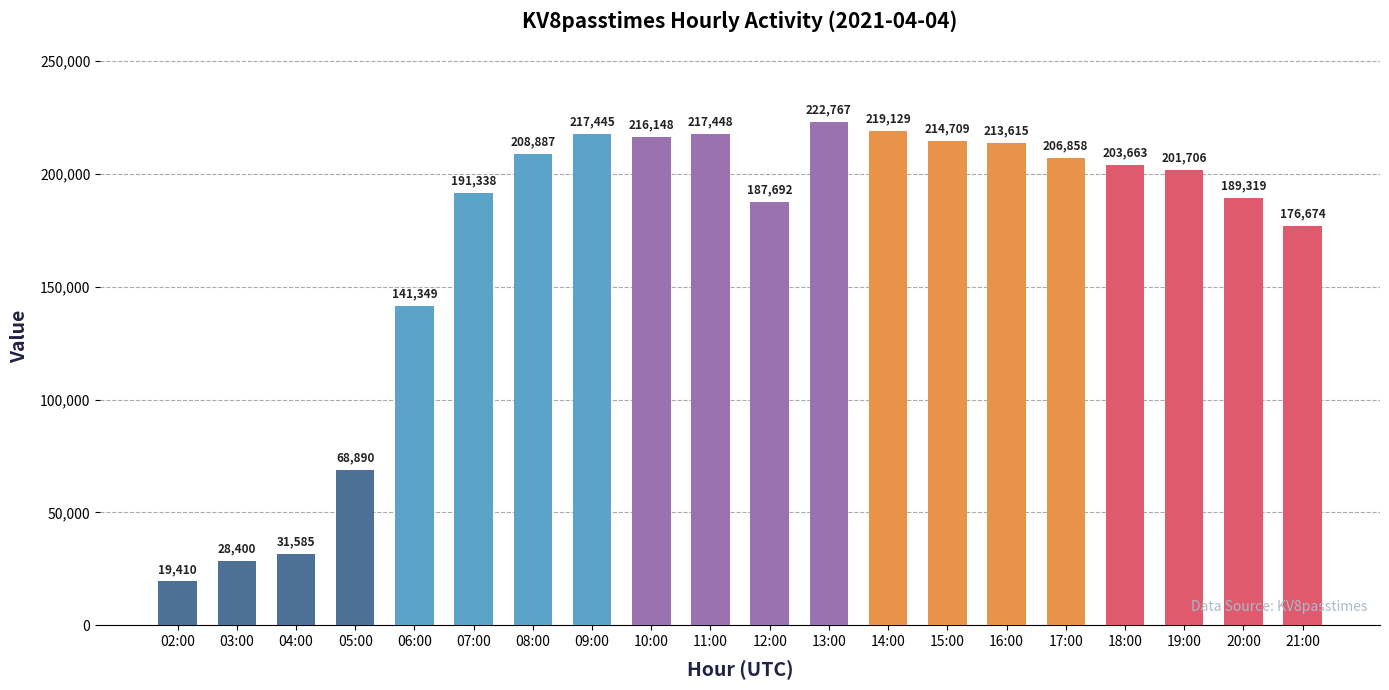

Which has a higher value, 20:00 or 04:00?

20:00